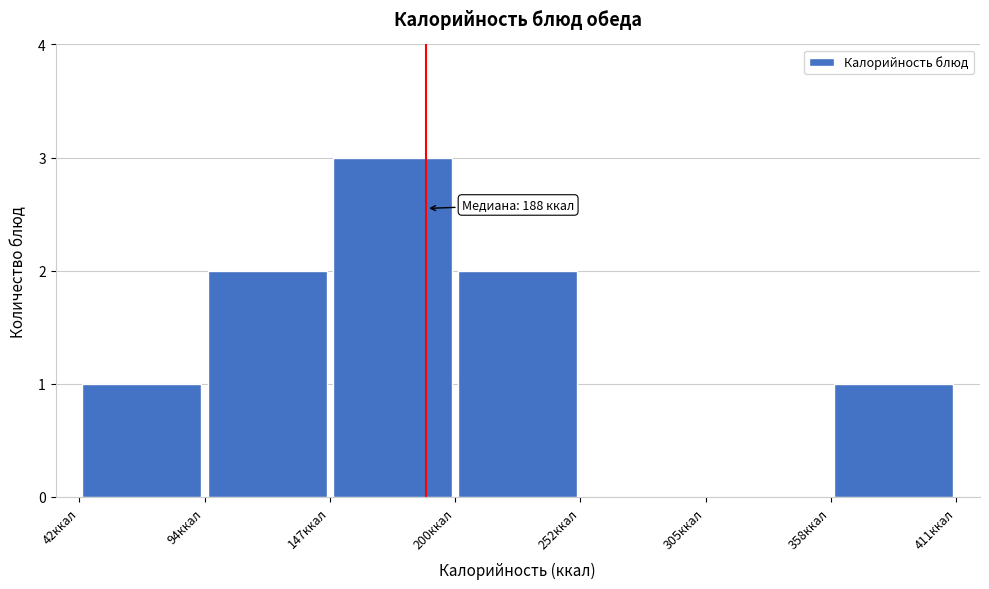

Over which range of the x-axis is the bar tallest?

150 to 200